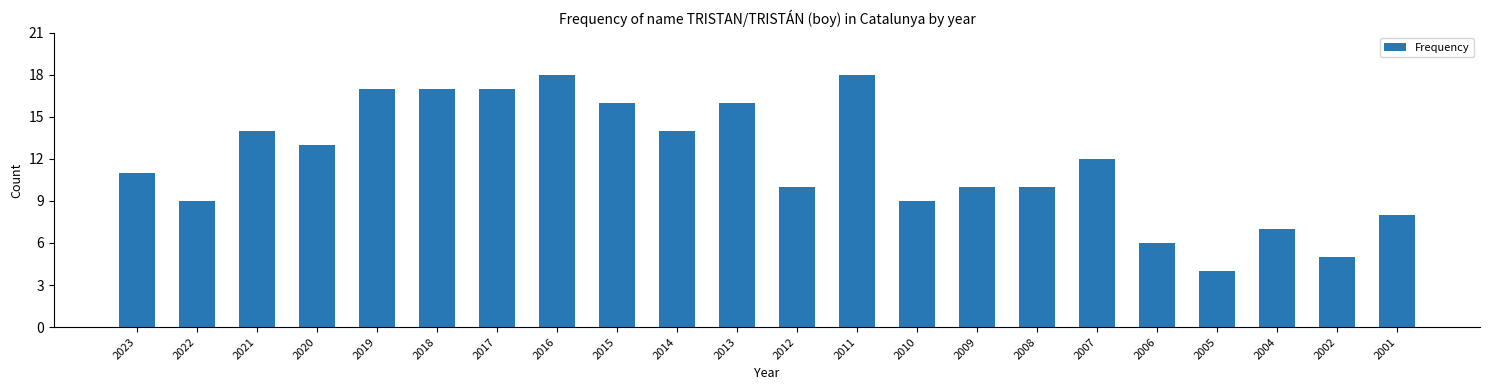

Reading left to right, transcribe all the data shown in this chart.

2023=11	2022=9	2021=14	2020=13	2019=17	2018=17	2017=17	2016=18	2015=16	2014=14	2013=16	2012=10	2011=18	2010=9	2009=10	2008=10	2007=12	2006=6	2005=4	2004=7	2002=5	2001=8